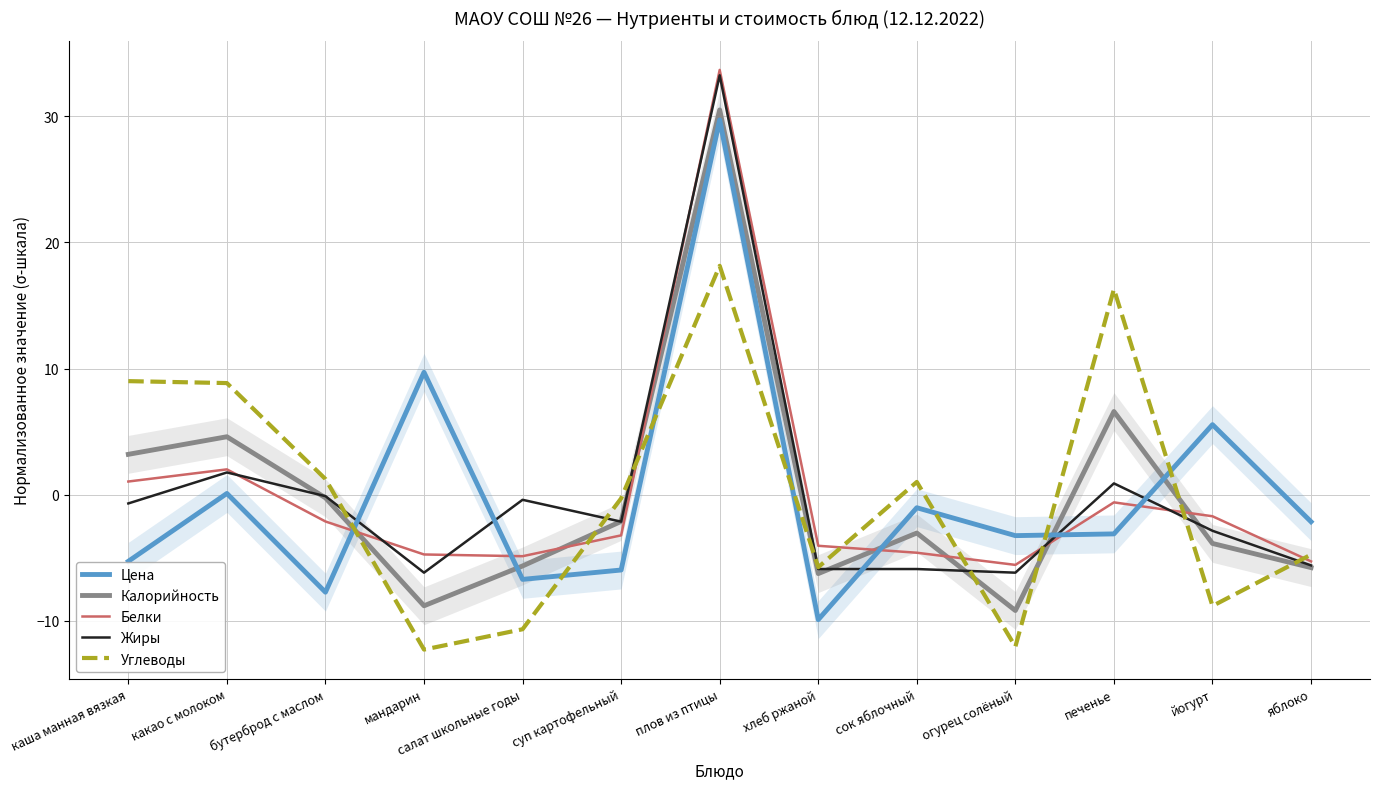

How many values in Калорийность are below zero?

9